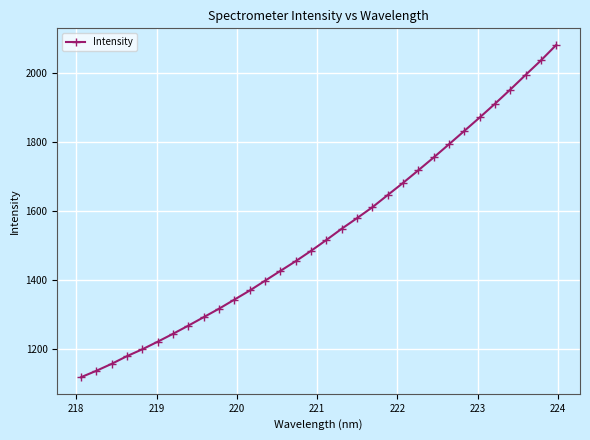

What is the value of the 9th point from the left?

1293.0